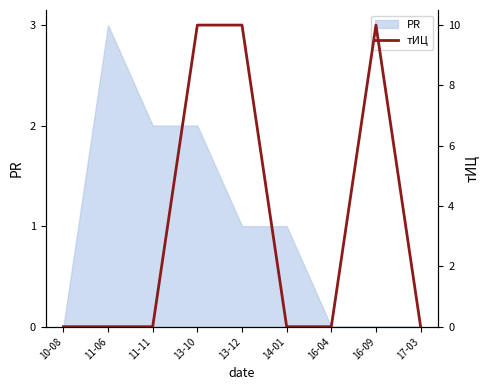

Is it true that PR equals 0 at 11-11?

False